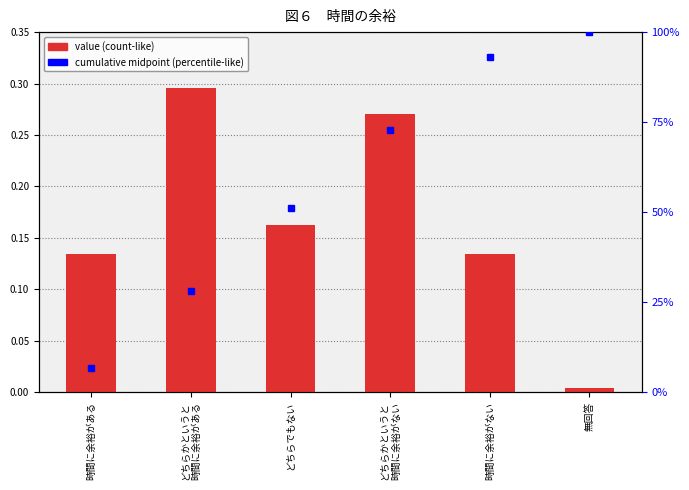

At which label is the value closest to 0?

無回答